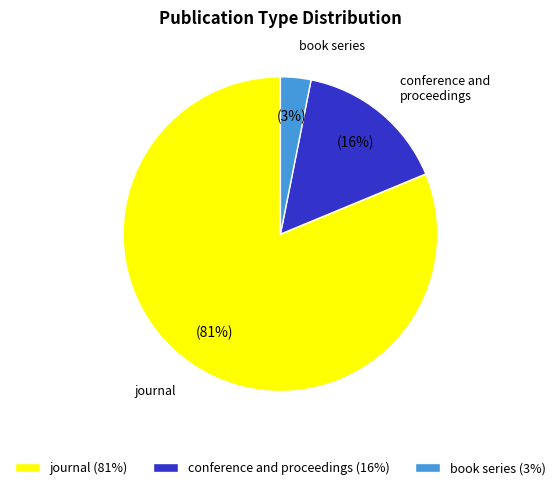

The journal (81%) slice represents 81% of the pie. True or false?

True